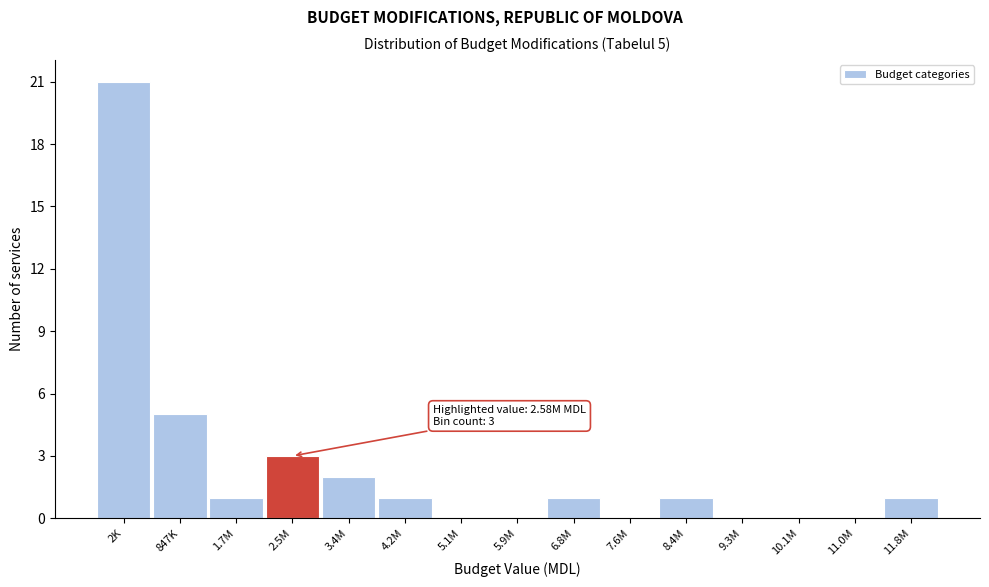

Reading left to right, extract all data points from this chart.

2K=21	847K=5	1.7M=1	2.5M=3	3.4M=2	4.2M=1	5.1M=0	5.9M=0	6.8M=1	7.6M=0	8.4M=1	9.3M=0	10.1M=0	11.0M=0	11.8M=1